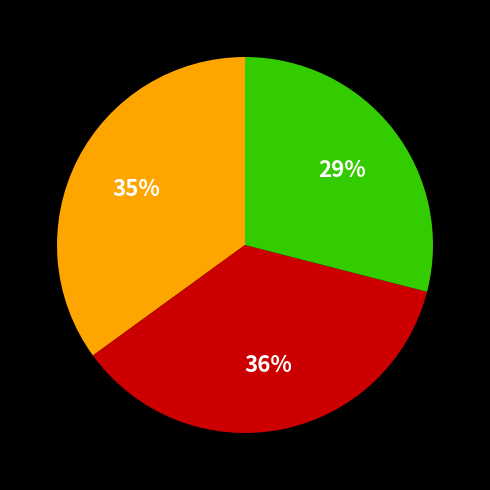

To the nearest percent, what is the difference between the largest and smallest slice percentages?

7%